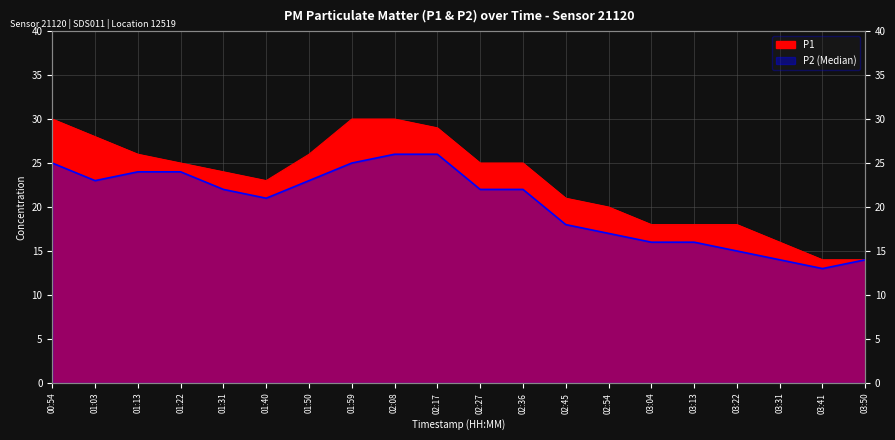

Reading left to right, extract all data points from this chart.

P1: 30	28	26	25	24	23	26	30	30	29	25	25	21	20	18	18	18	16	14	14
P2: 25	23	24	24	22	21	23	25	26	26	22	22	18	17	16	16	15	14	13	14